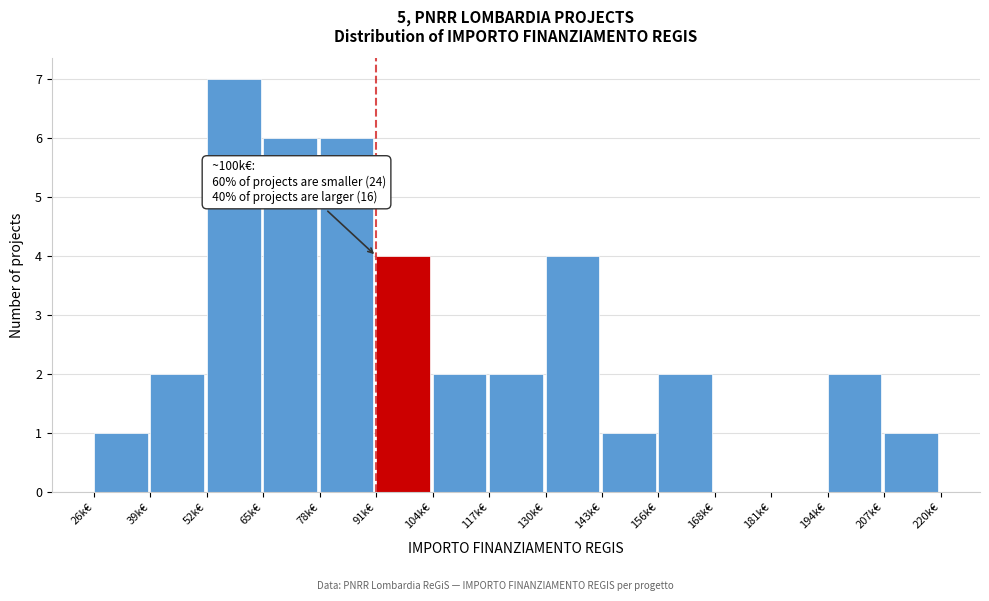

Reading left to right, list all the values displayed in this chart.

26k€=1	39k€=2	52k€=7	65k€=6	78k€=6	91k€=4	104k€=2	117k€=2	130k€=4	143k€=1	156k€=2	168k€=0	181k€=0	194k€=2	207k€=1